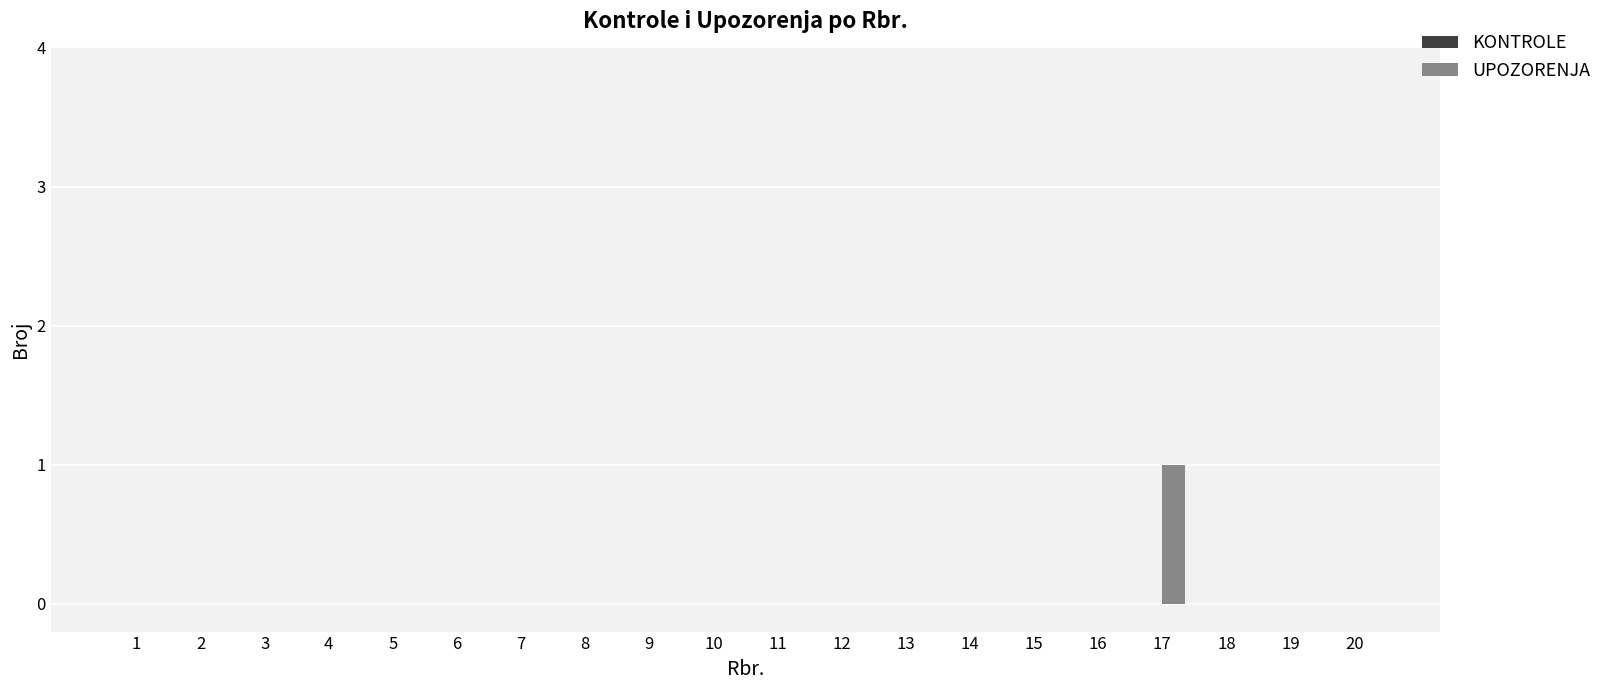

Reading left to right, list all the values displayed in this chart.

1=0	2=0	3=0	4=0	5=0	6=0	7=0	8=0	9=0	10=0	11=0	12=0	13=0	14=0	15=0	16=0	17=1	18=0	19=0	20=0